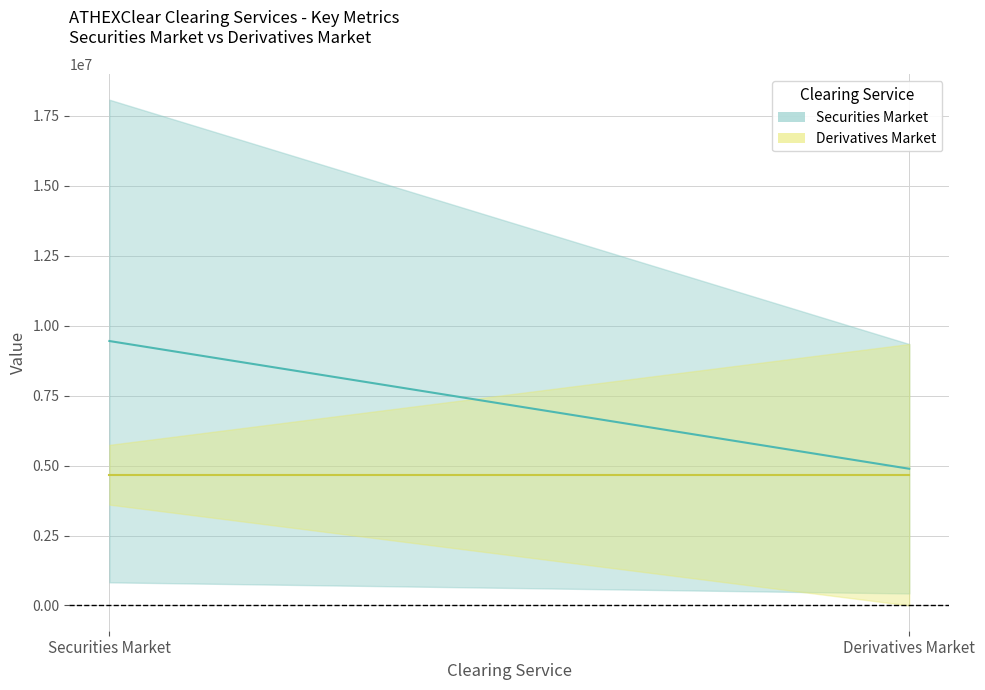

What is the difference between the 4.1.4 mid values at Derivatives Market and Securities Market?

4566377.5